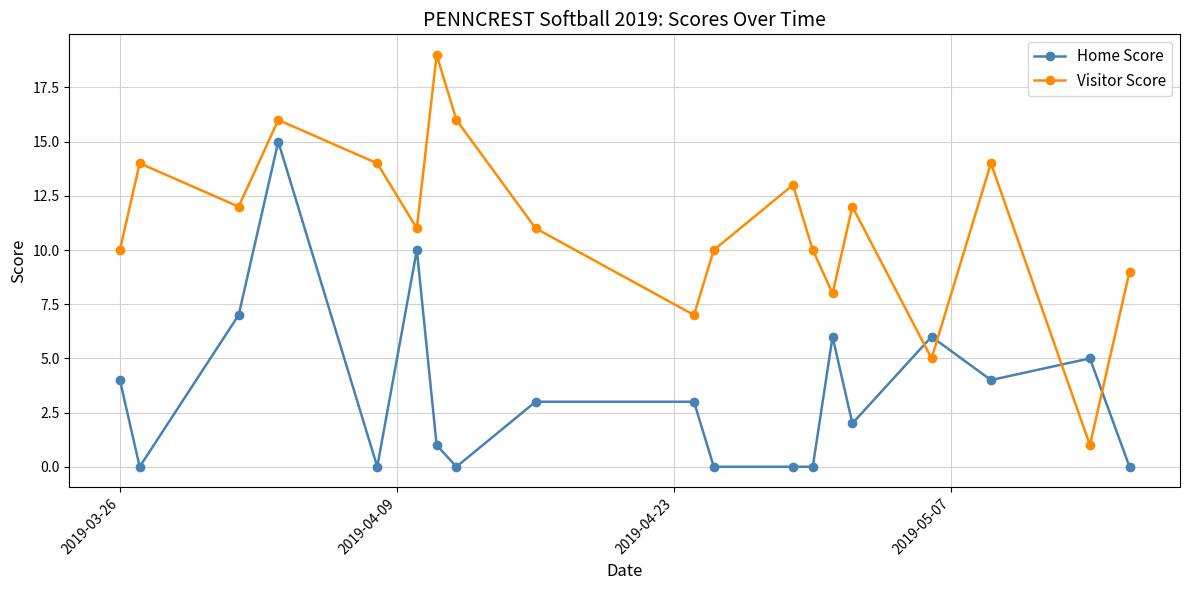

Reading left to right, extract all data points from this chart.

Home Score: 4	0	7	15	0	10	1	0	3	3	0	0	0	6	2	6	4	5	0
Visitor Score: 10	14	12	16	14	11	19	16	11	7	10	13	10	8	12	5	14	1	9